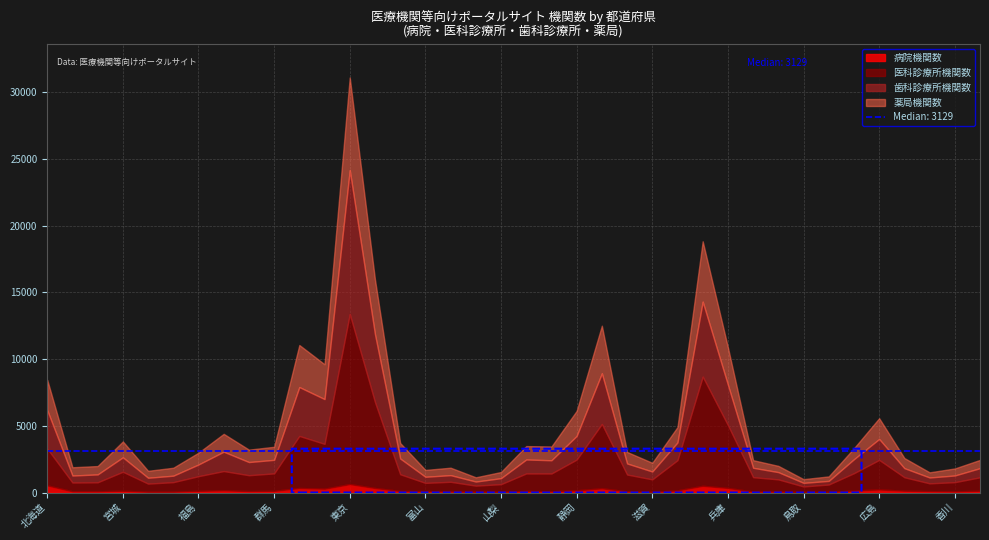

In 歯科診療所機関数, how many points are lower than both neighbors (excluding endpoints)?

10